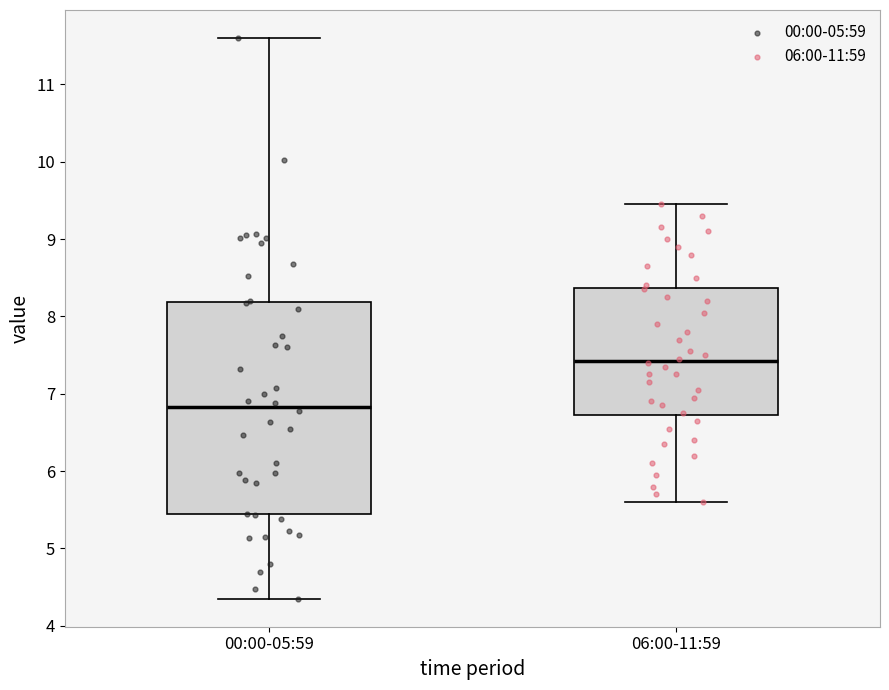

Reading left to right, read every box against the y-axis: the position of its median line, the range the box covers, and the ends of its whiskers. The values are not printed on the chart, so give them approximately, as read against the axis.

00:00-05:59: median 6.8, box 5.4 to 8.2, whiskers 4.4 to 11.6
06:00-11:59: median 7.4, box 6.7 to 8.4, whiskers 5.6 to 9.5